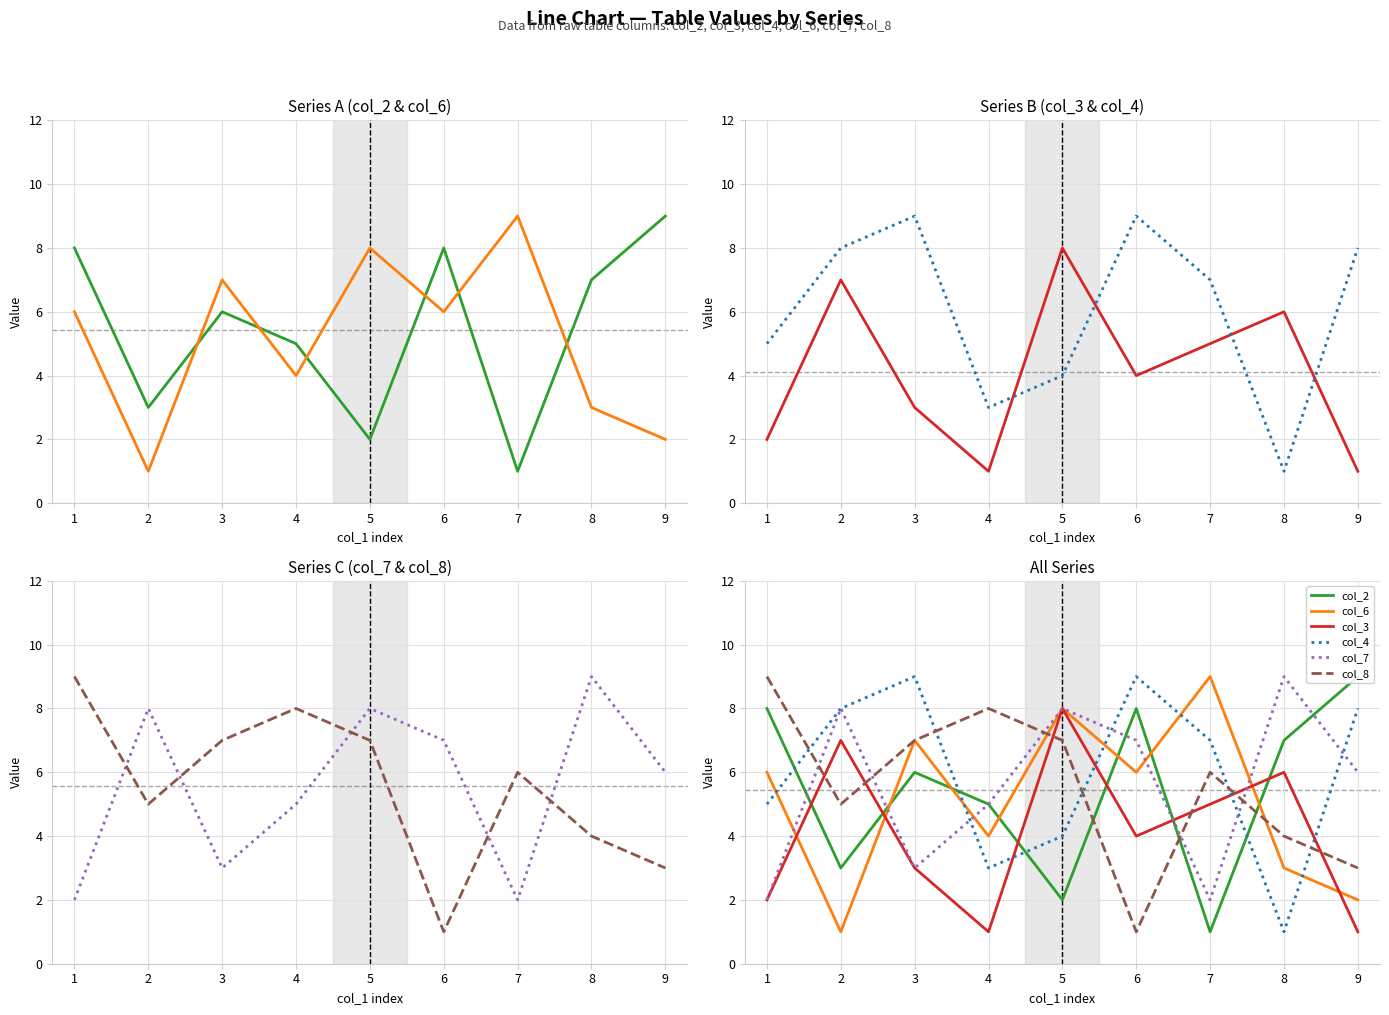

How many interior local peaks does the col_6 series have?

3